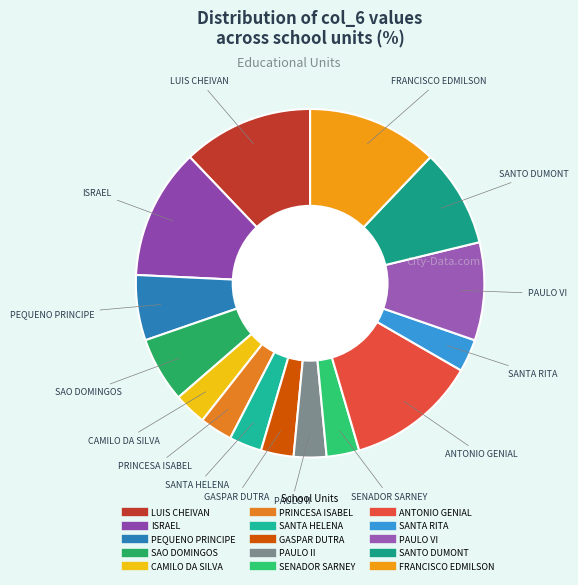

How many segments does this pie chart have?

15